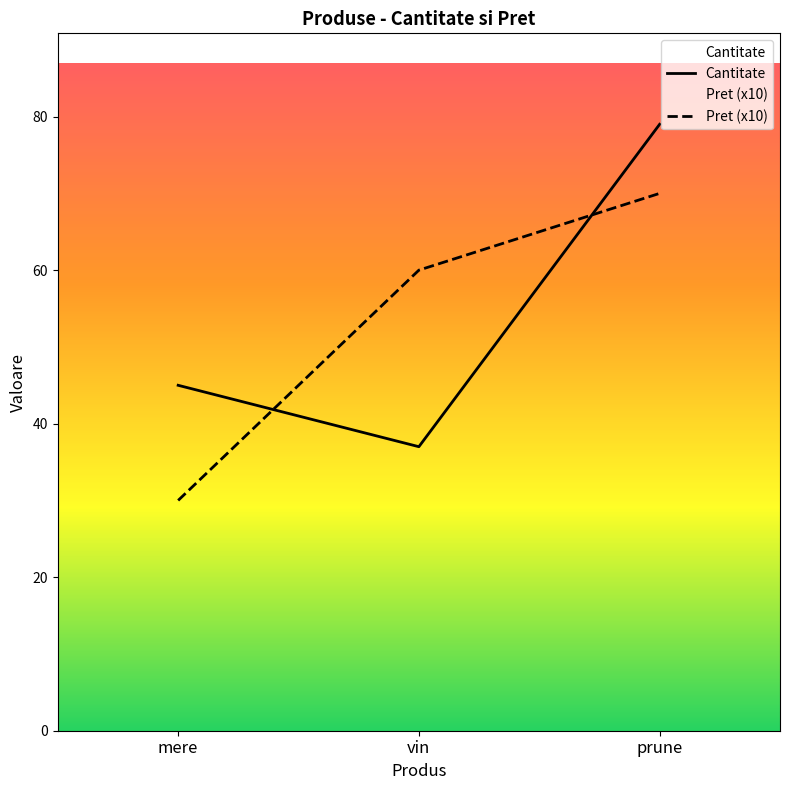

What is the sum of all Pret_right values?

160